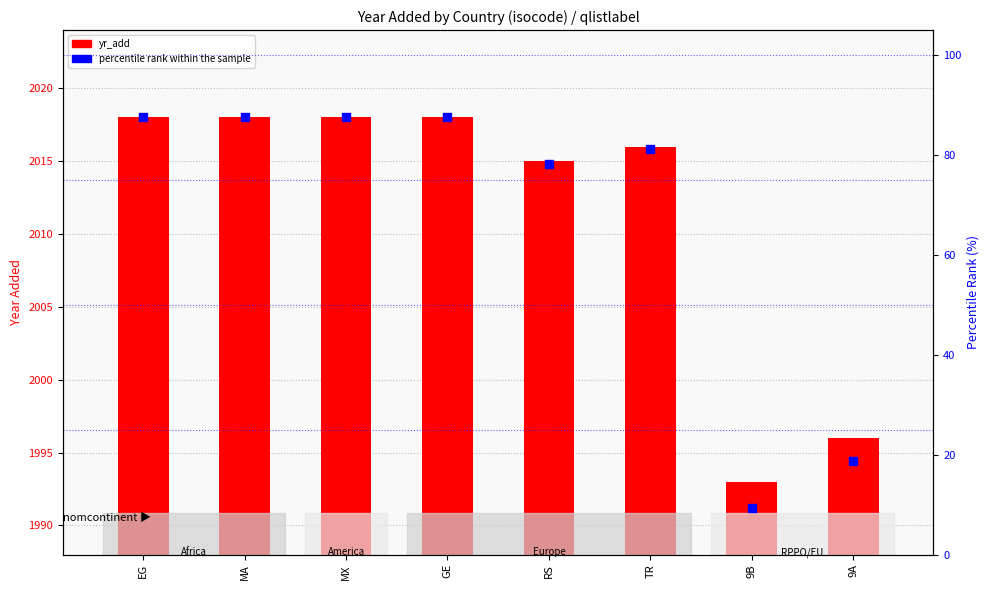

At how many categories does at least one series exceed 1187?

8